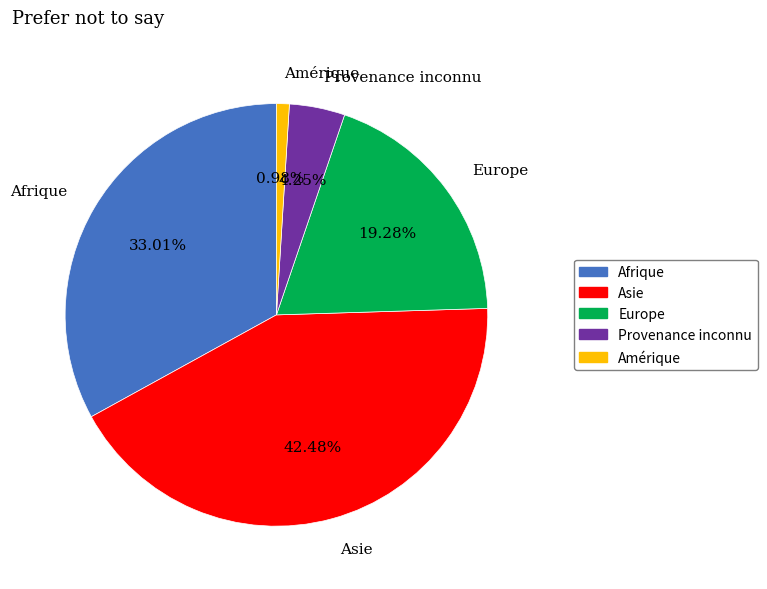

To the nearest percent, what is the combined percentage of Asie and Provenance inconnu?

47%